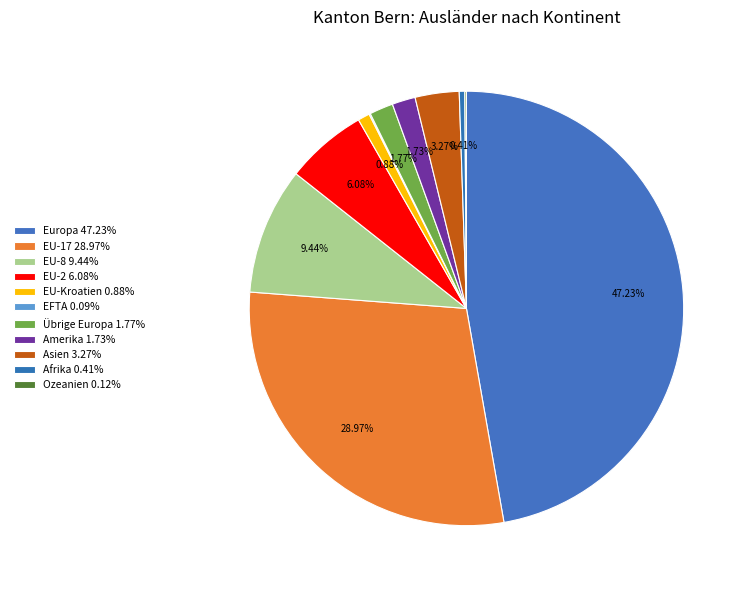

Rank the categories by value from highest to lowest.

Europa, EU-17, EU-8, EU-2, Asien, Übrige Europa, Amerika, EU-Kroatien, Afrika, Ozeanien, EFTA